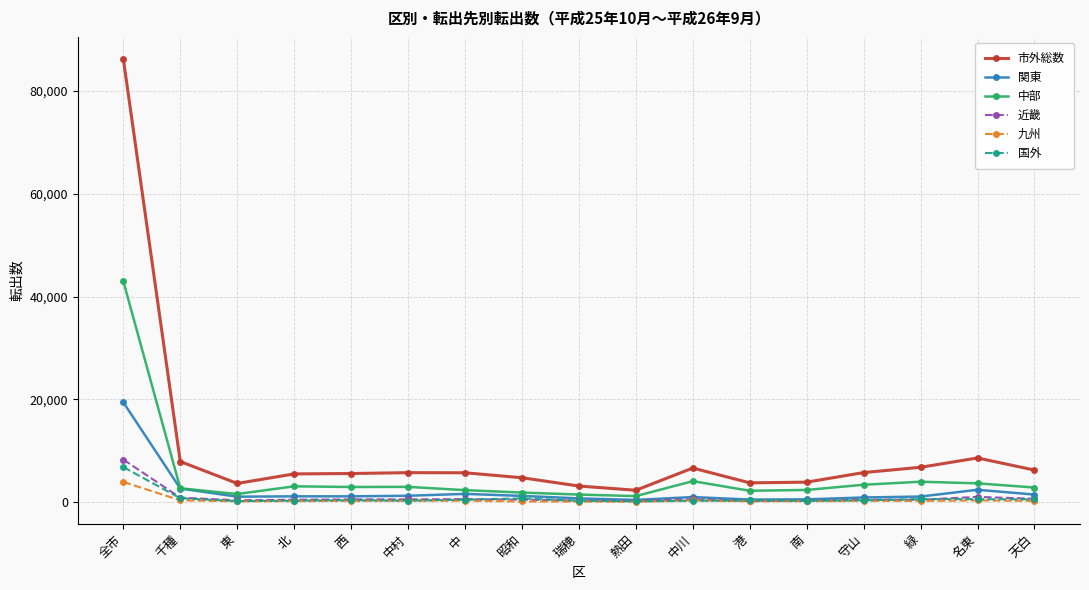

What is the approximate value of 近畿 at 天白, to the nearest 10?

670